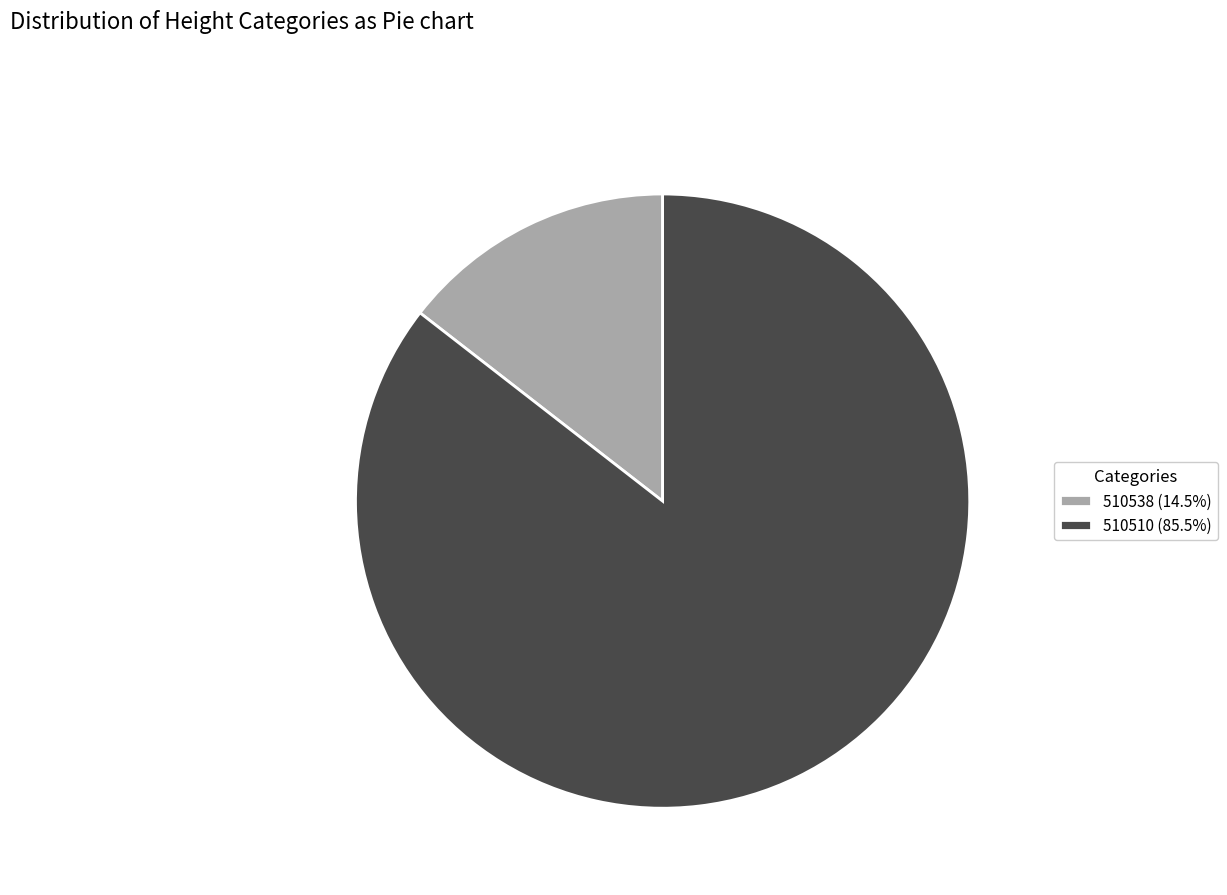

The 510510 slice represents 72% of the pie. True or false?

False